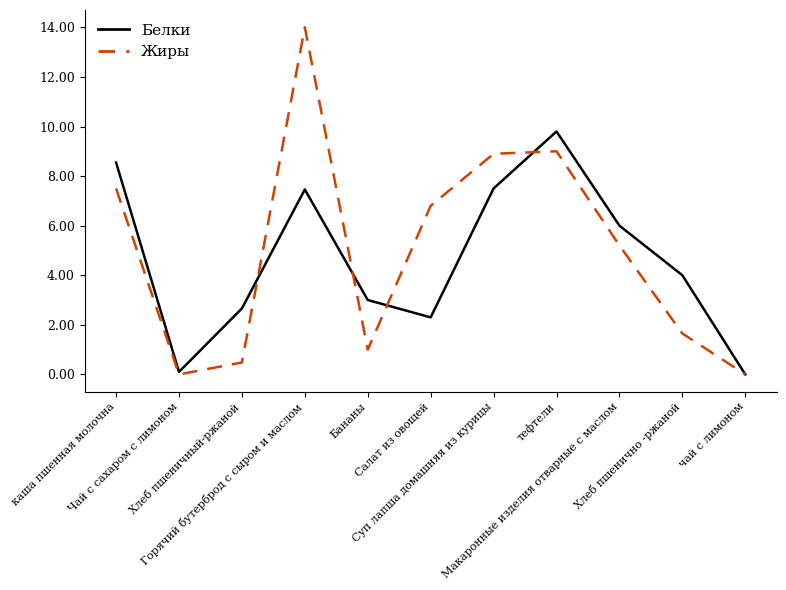

The value of Жиры at Горячий бутерброд с сыром и маслом is 14.0. True or false?

True